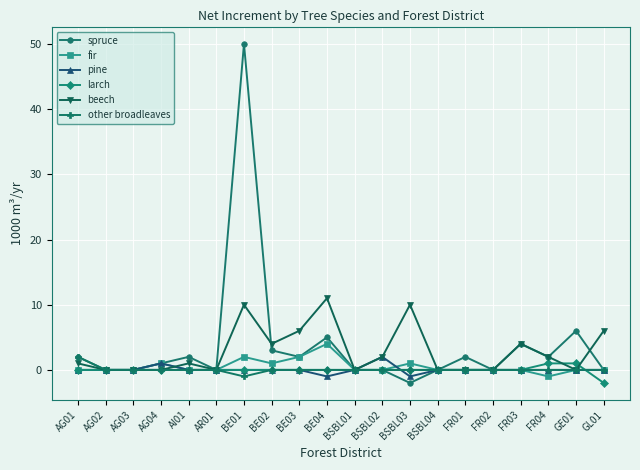

Which category has the highest value across all series?

BE01